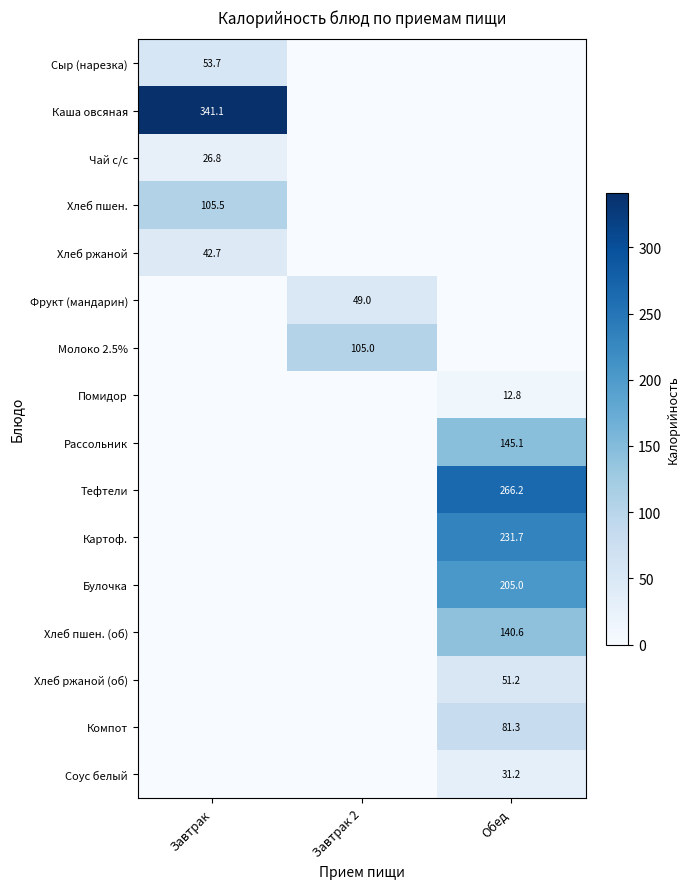

The Хлеб ржаной (об) series shows 51.2 at Обед. True or false?

True